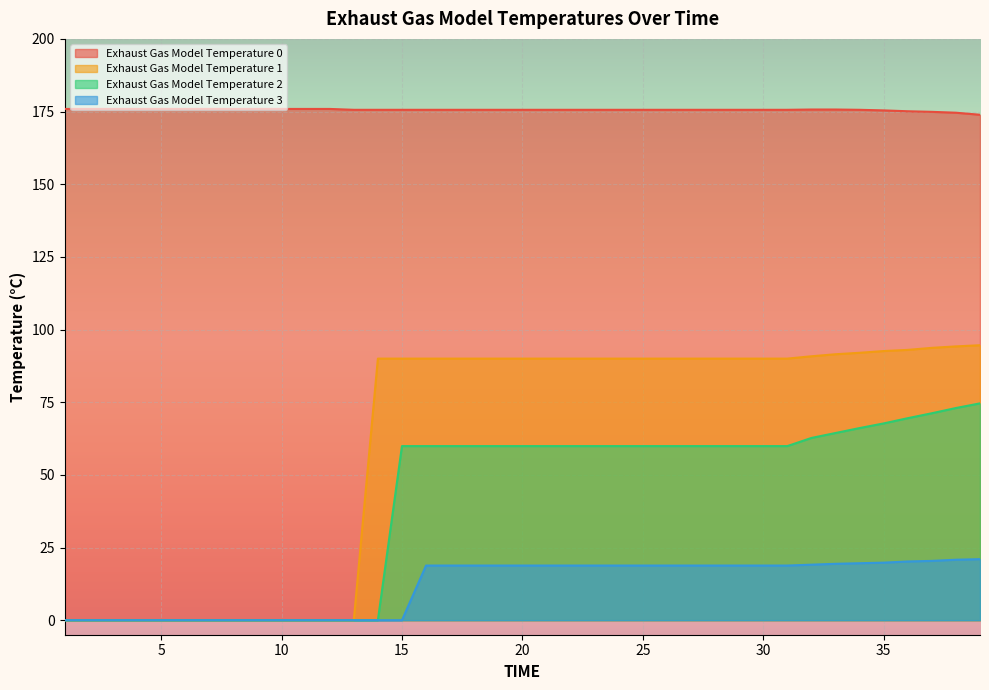

Rank the series at 22 from lowest to highest value.

Exhaust Gas Model Temperature 3, Exhaust Gas Model Temperature 2, Exhaust Gas Model Temperature 1, Exhaust Gas Model Temperature 0